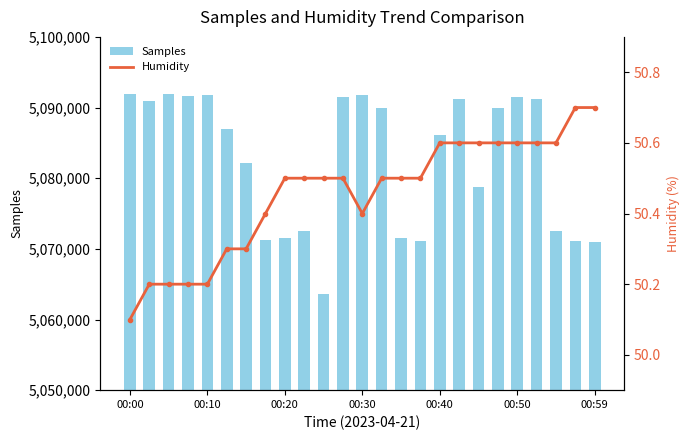

What is the value of the Humidity bar at the 20th from the left?

50.6